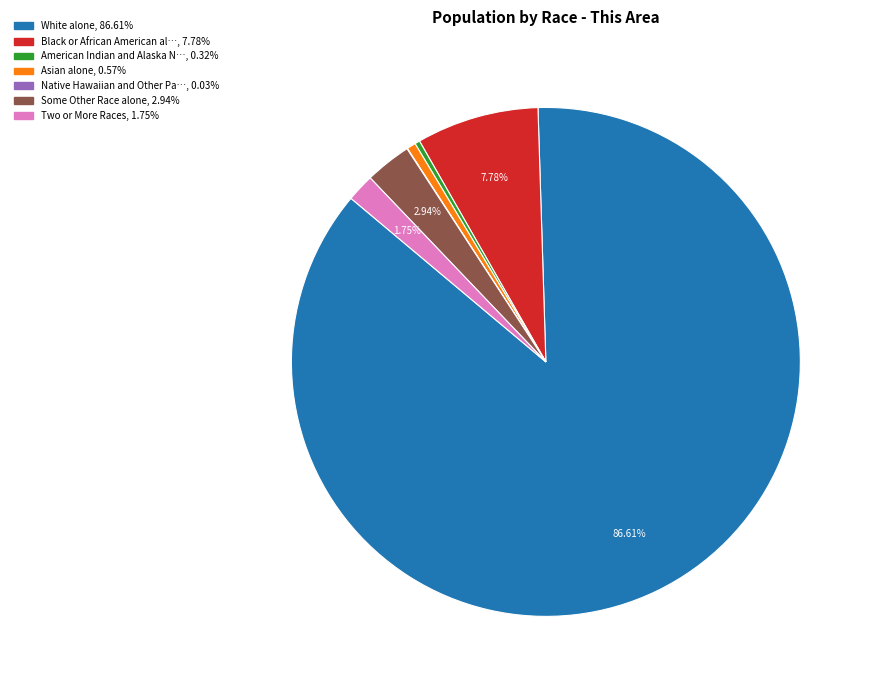

Is there any slice that represents more than half of the pie?

Yes